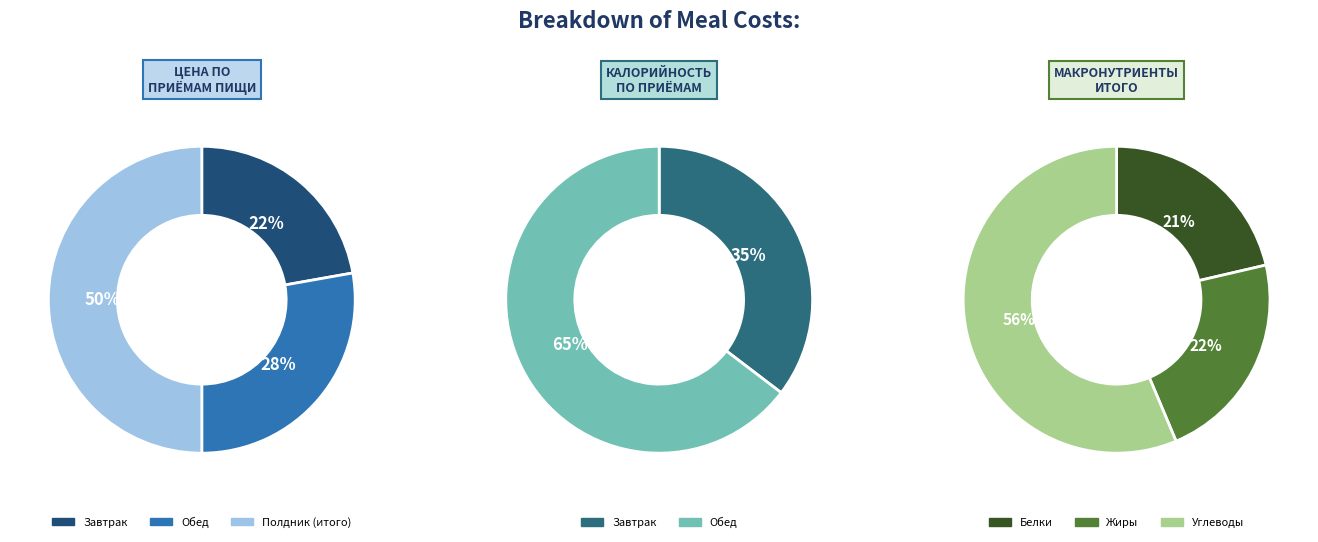

Which has a higher value, Завтрак or Полдник (итого)?

Полдник (итого)